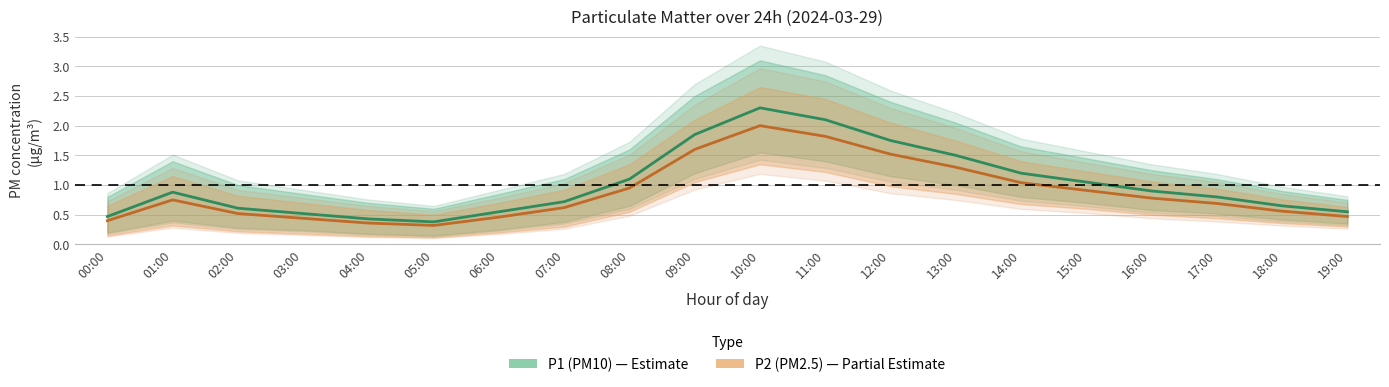

What is the greatest value displayed?

2.3